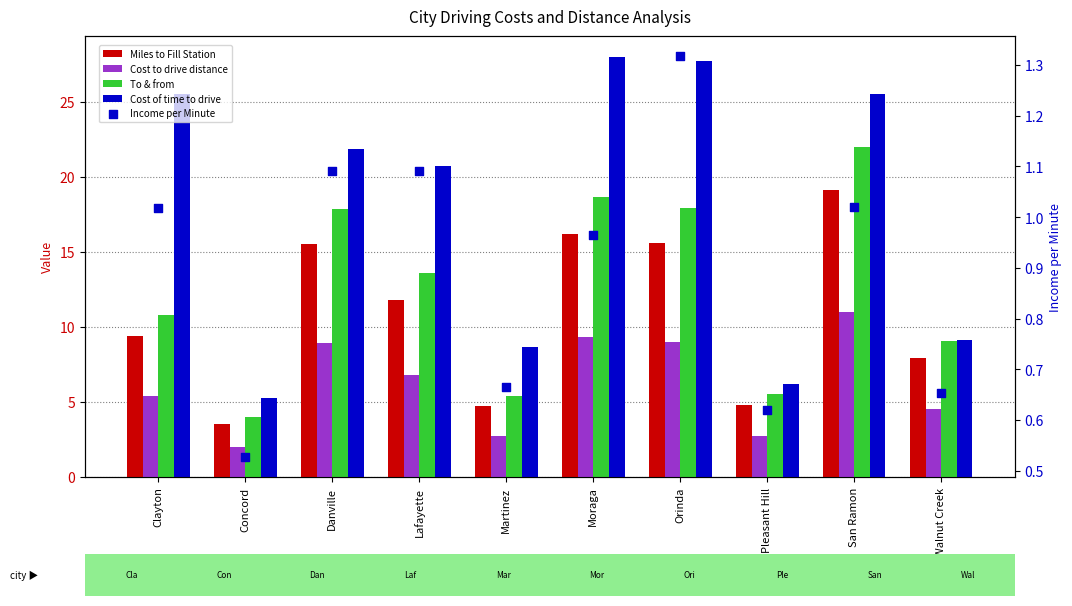

Is the value of To & from at Clayton greater than the value of Income per Minute at Lafayette?

Yes